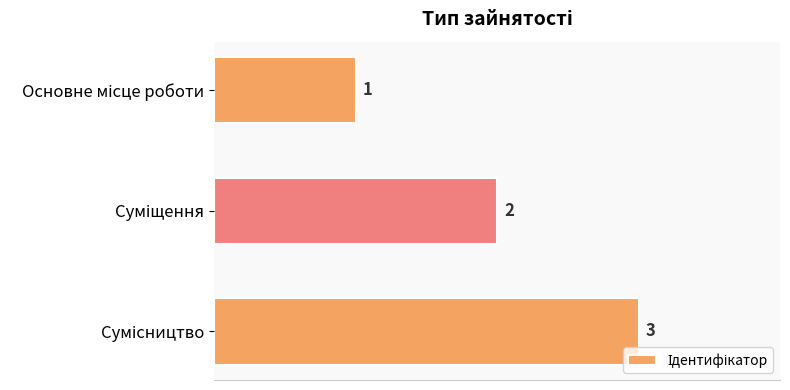

Count the values in the range 1 to 3.

3